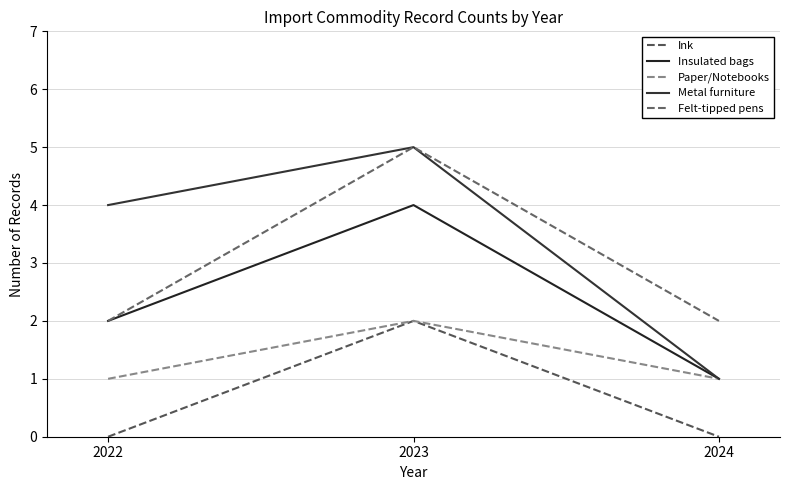

How many values in the Metal furniture series are below 4?

1